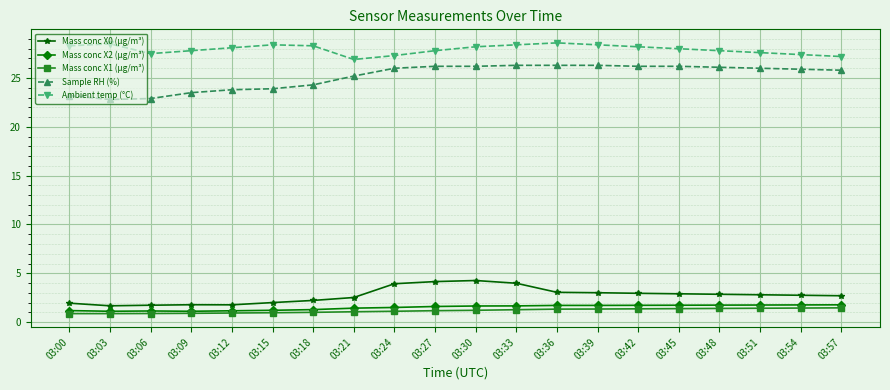

What is the spread (max minus min) of values at 03:57?

25.7